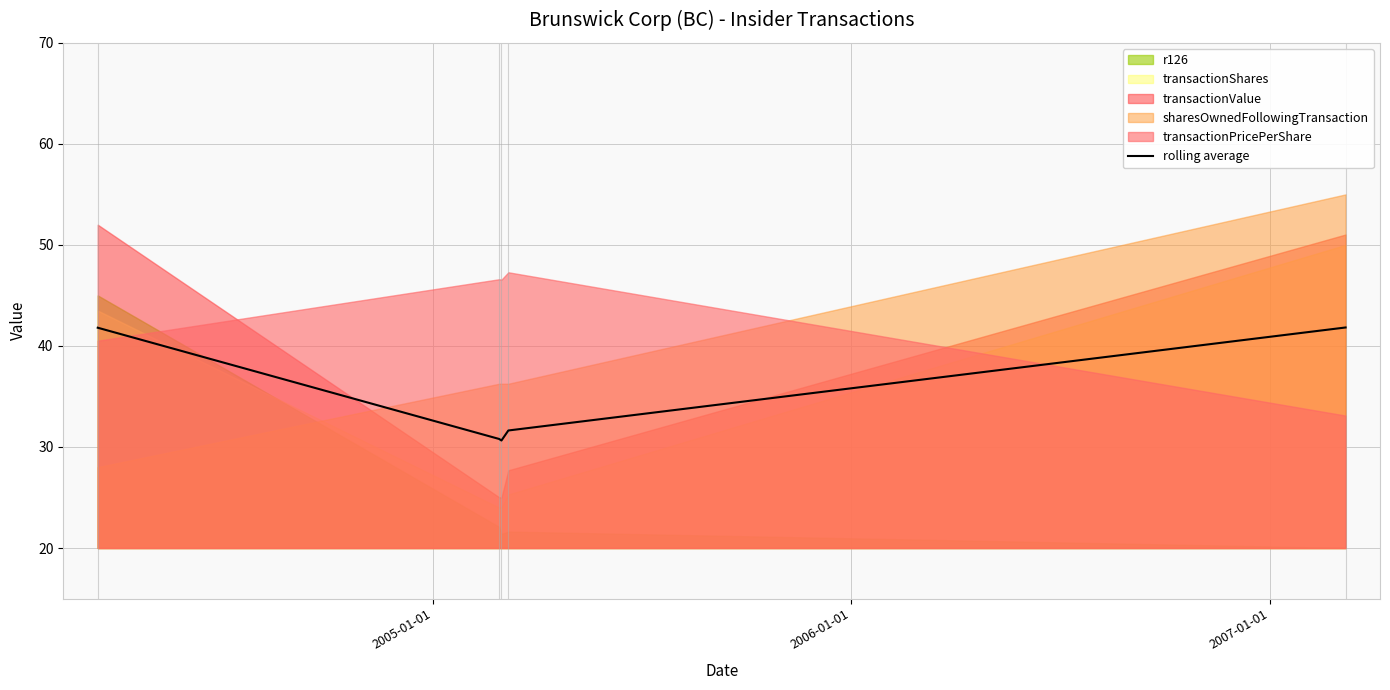

What is the average value?

35.3